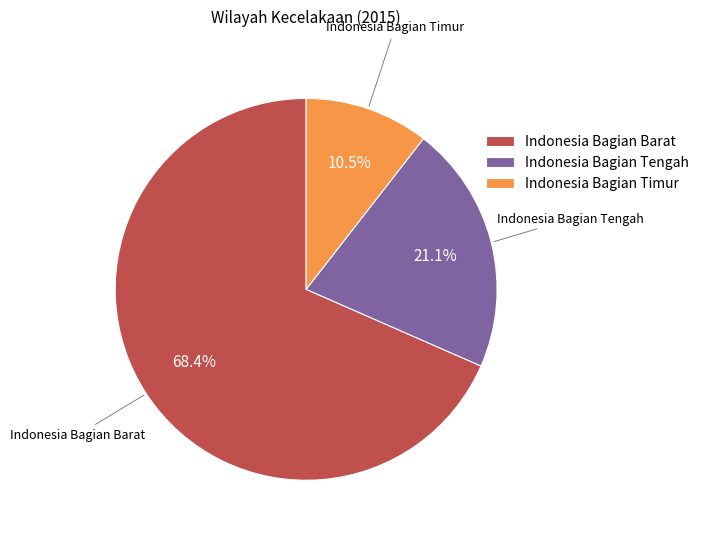

What is the smallest slice in the pie chart?

Indonesia Bagian Timur